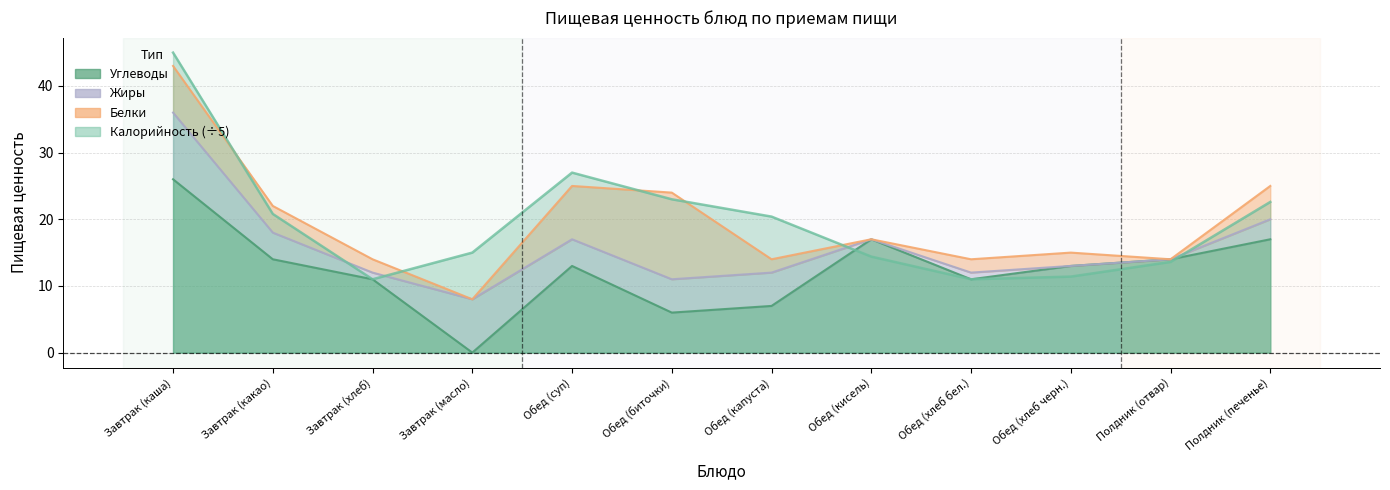

Where does the Калорийность series first go above 20?

Завтрак (каша)